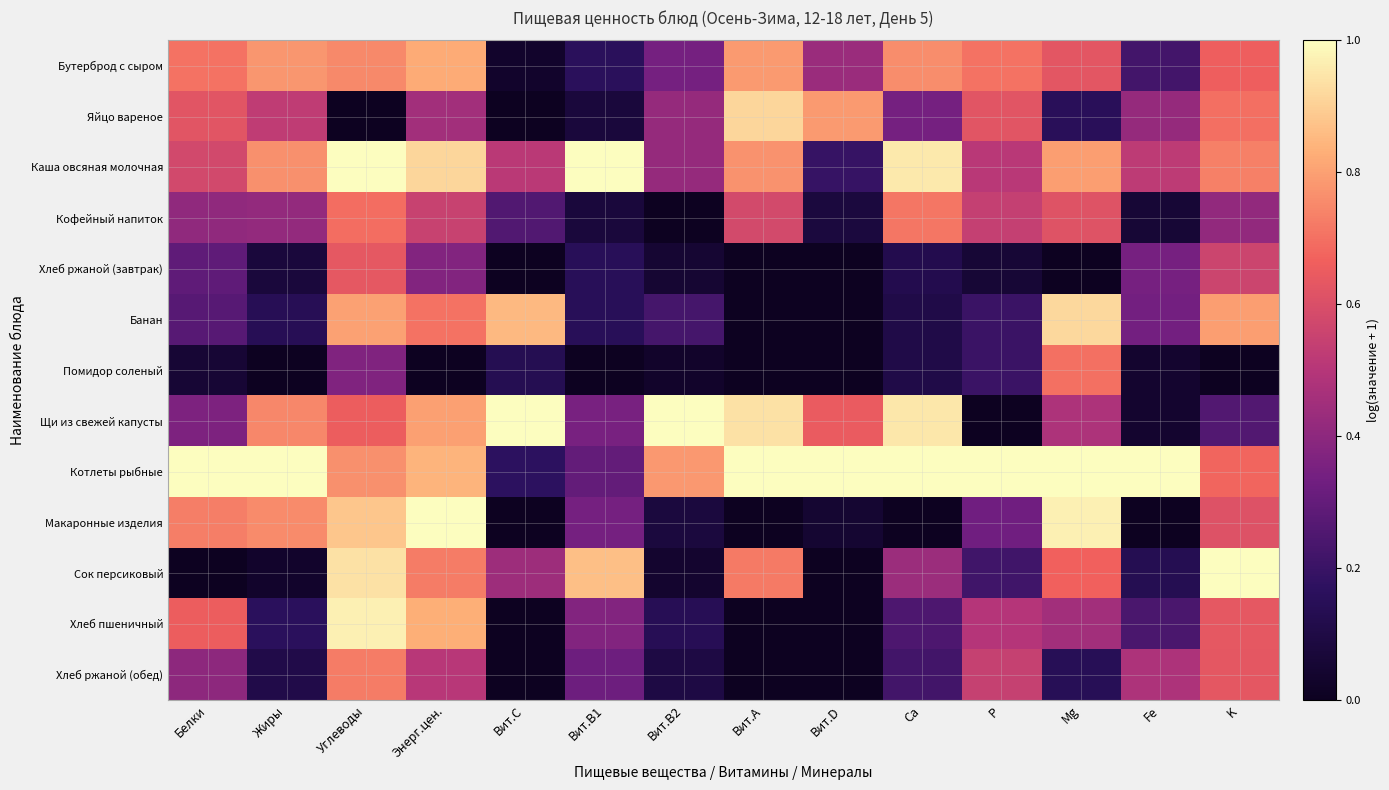

Rank the series at Вит.D from lowest to highest value.

Хлеб ржаной (завтрак), Банан, Помидор соленый, Сок персиковый, Хлеб пшеничный, Хлеб ржаной (обед), Макаронные изделия, Кофейный напиток, Каша овсяная молочная, Бутерброд с сыром, Щи из свежей капусты, Яйцо вареное, Котлеты рыбные